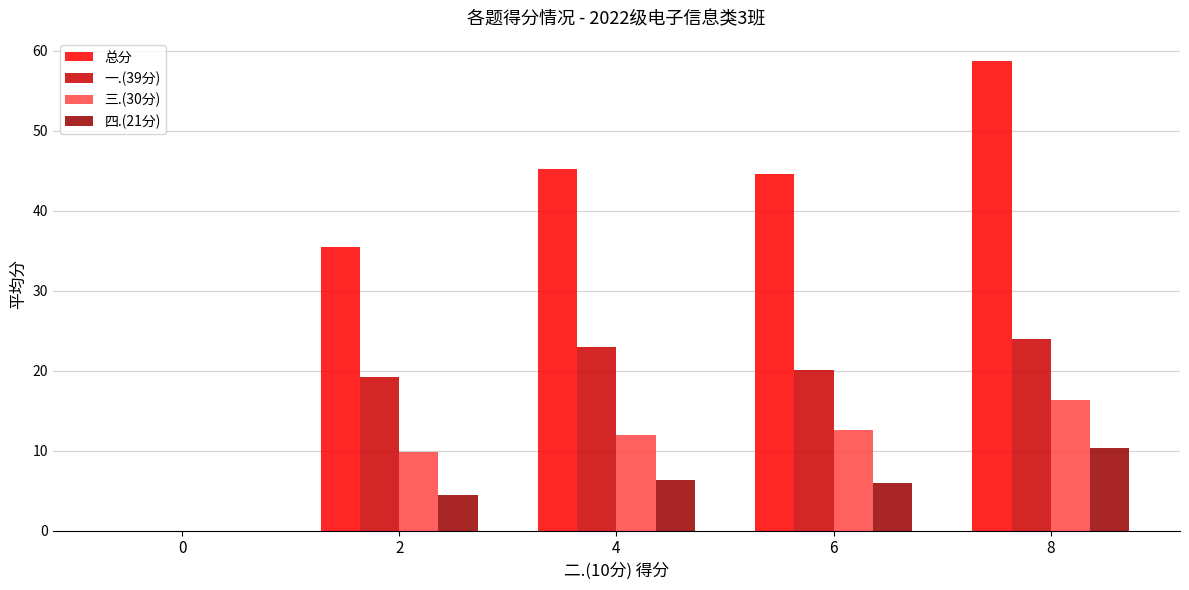

What is the total value across all series at 6?

83.1